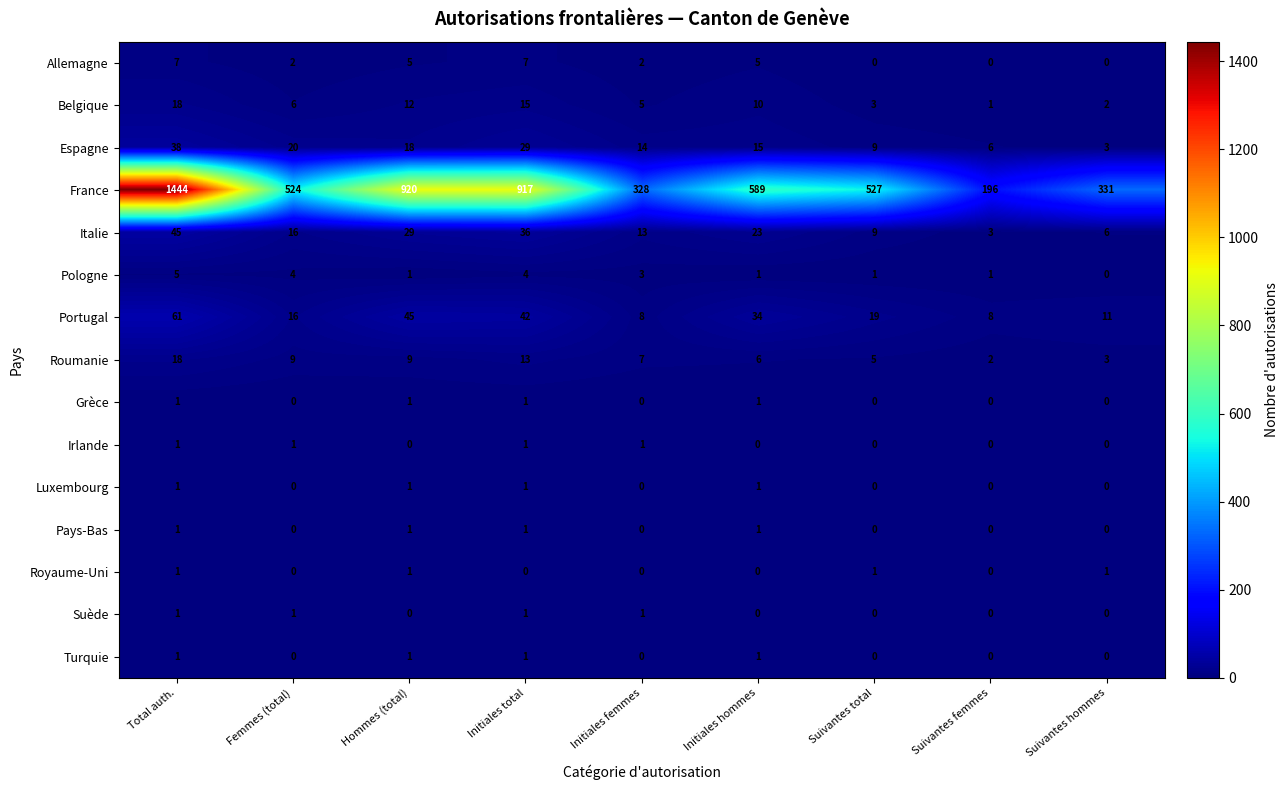

The value of Pologne at Femmes (total) is 2. True or false?

False